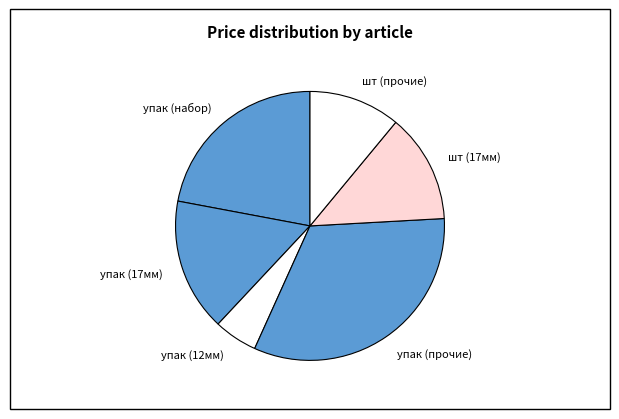

True or false: упак (12мм) accounts for 5% of the total.

True